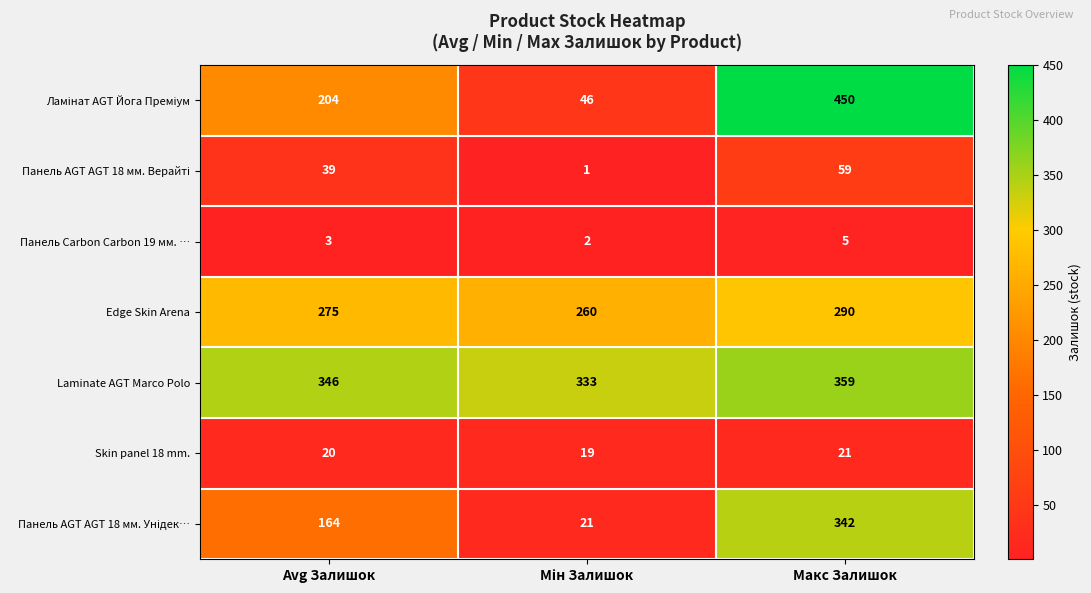

Where is Skin panel 18 mm. nearest to the value 20?

Avg Залишок